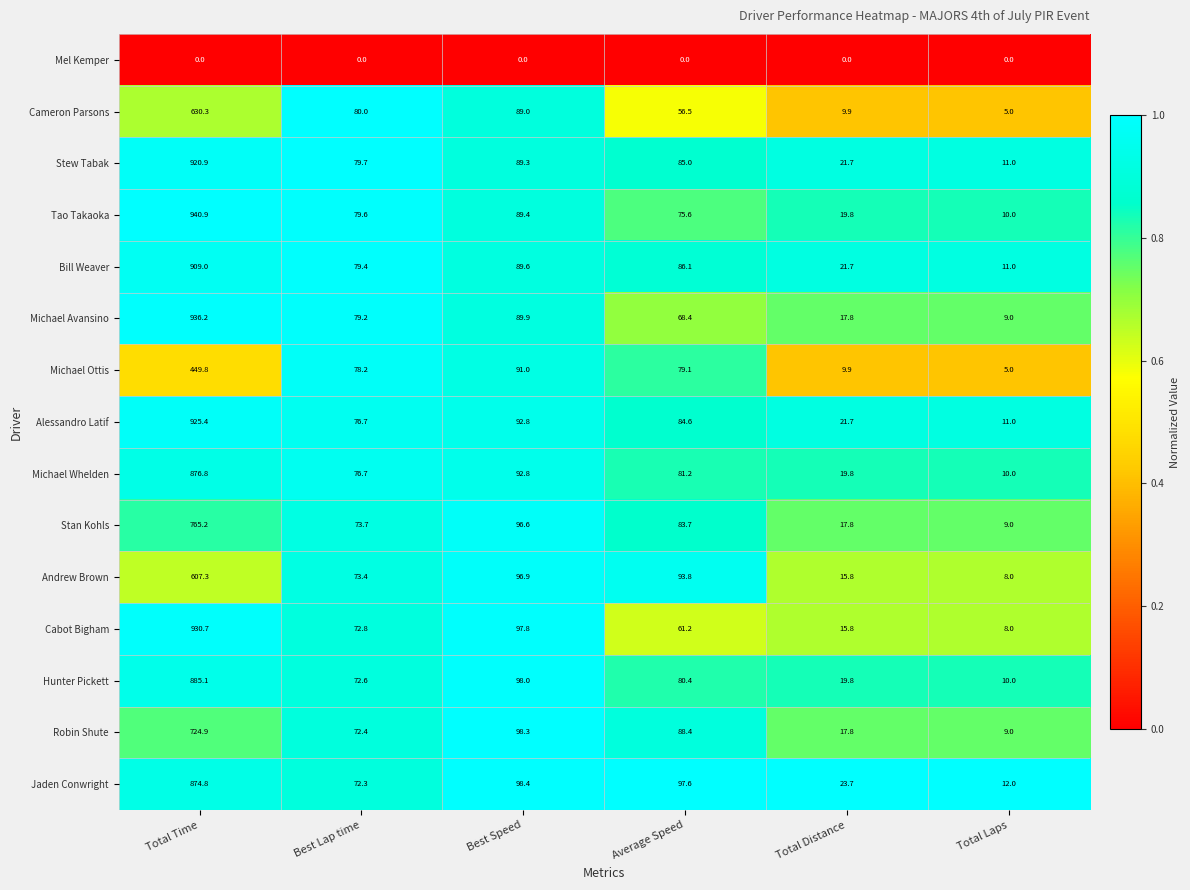

Which label corresponds to the largest value in the chart?

Total Time